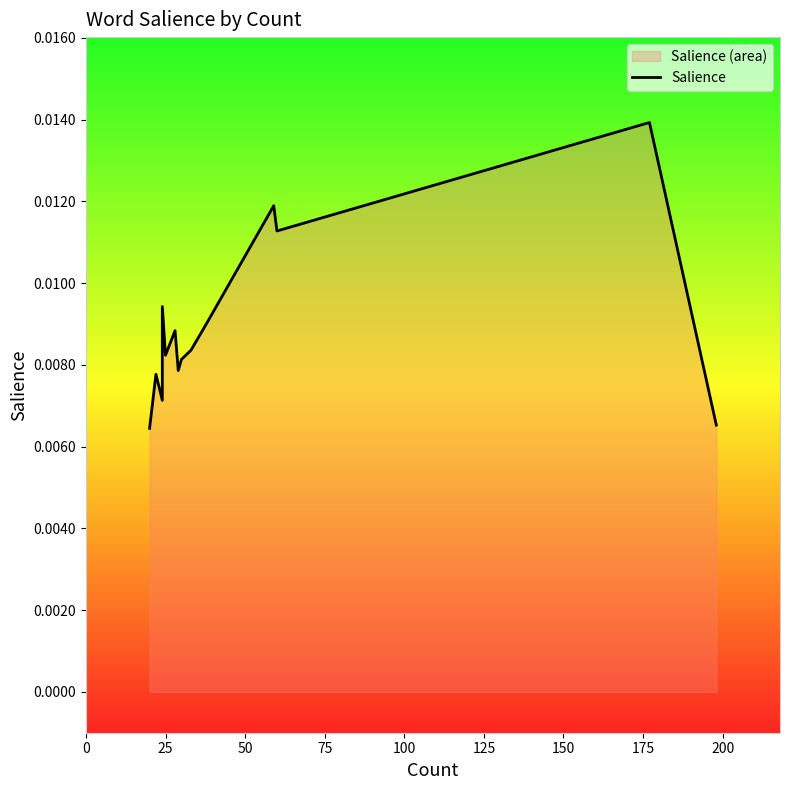

The value at 25 is 0.0. True or false?

True